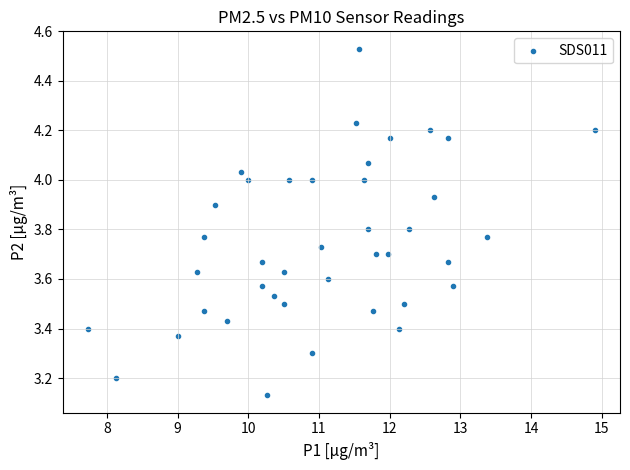

What is the range of X values (max minus min)?

7.2